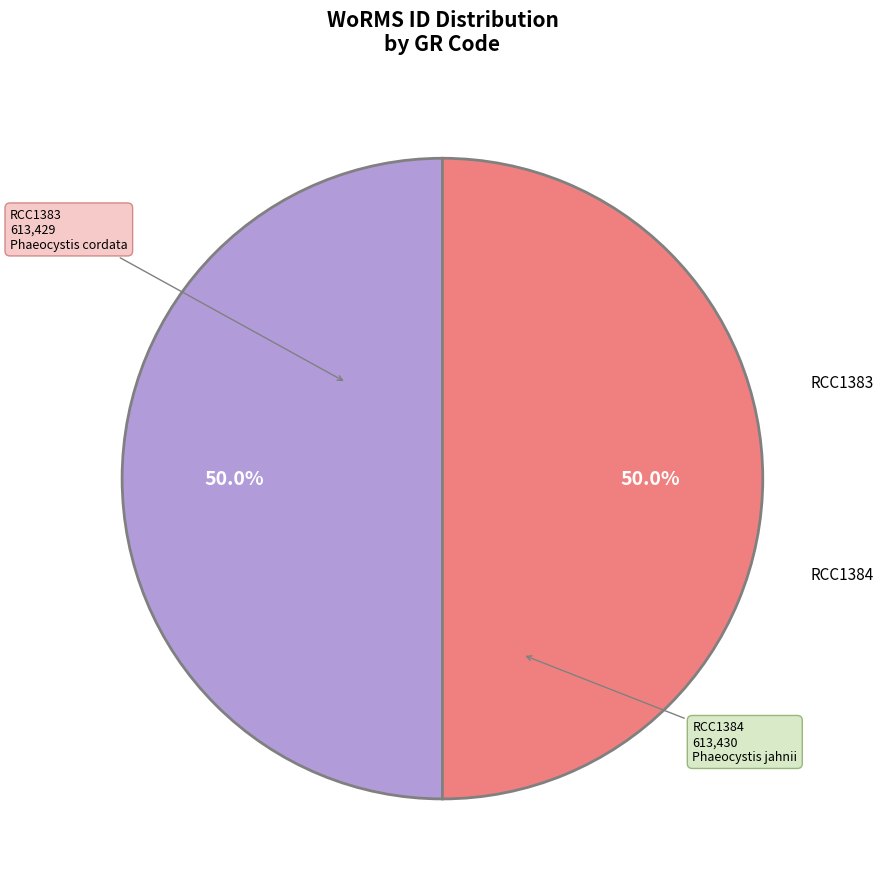

Count the number of slices in the pie.

2